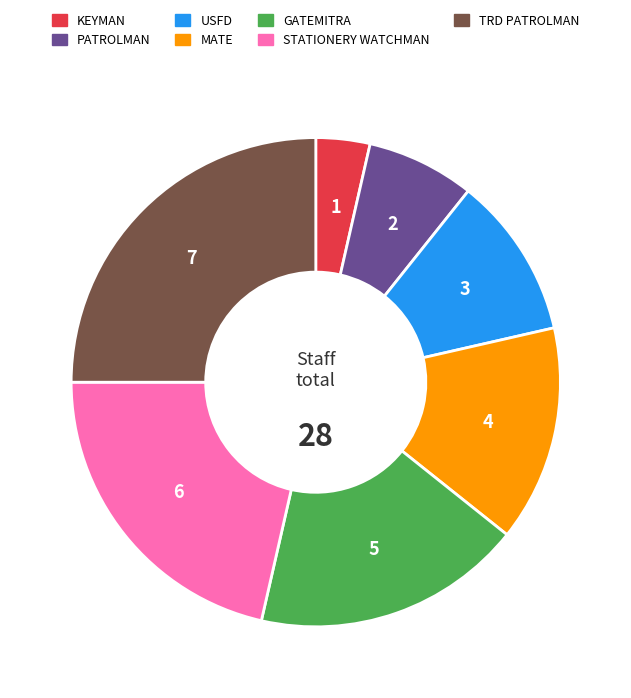

Is it true that GATEMITRA is 18% of the pie?

True